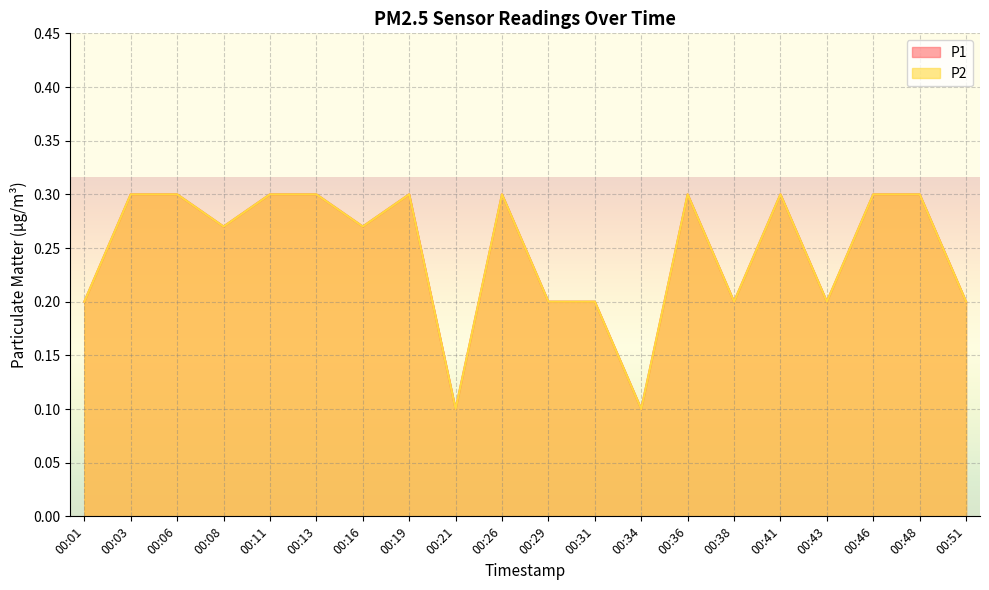

At which label is P1 closest to 0?

00:21